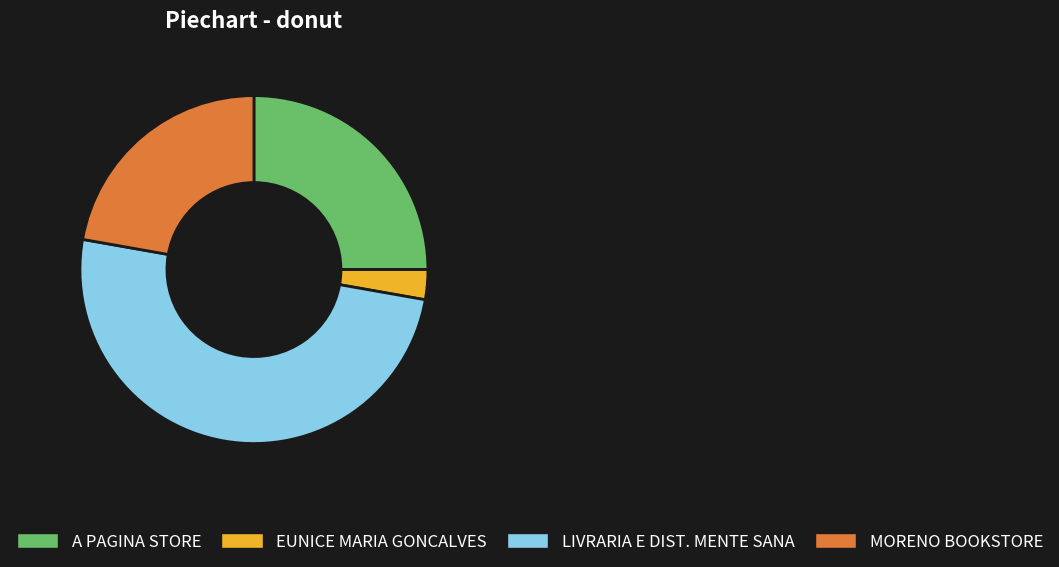

Combined, do A PAGINA STORE and LIVRARIA E DIST. MENTE SANA account for over 50%?

Yes